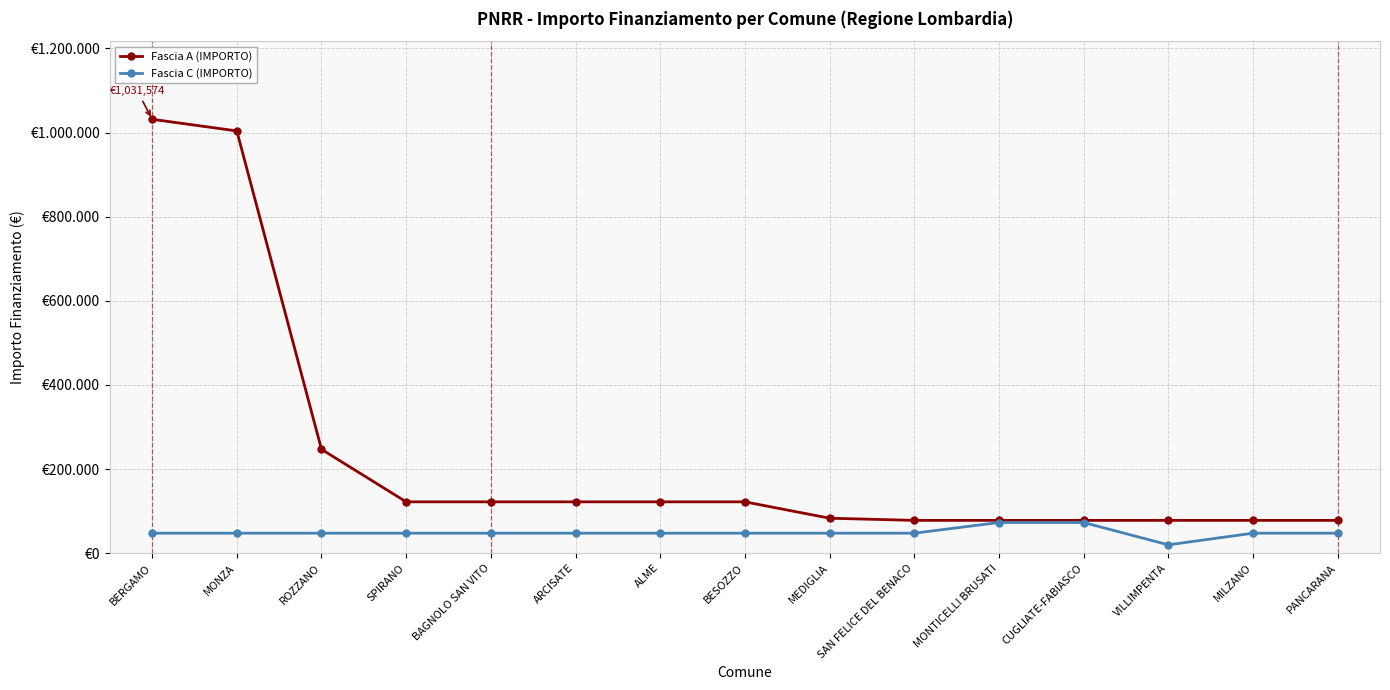

Does the chart have visible grid lines?

Yes